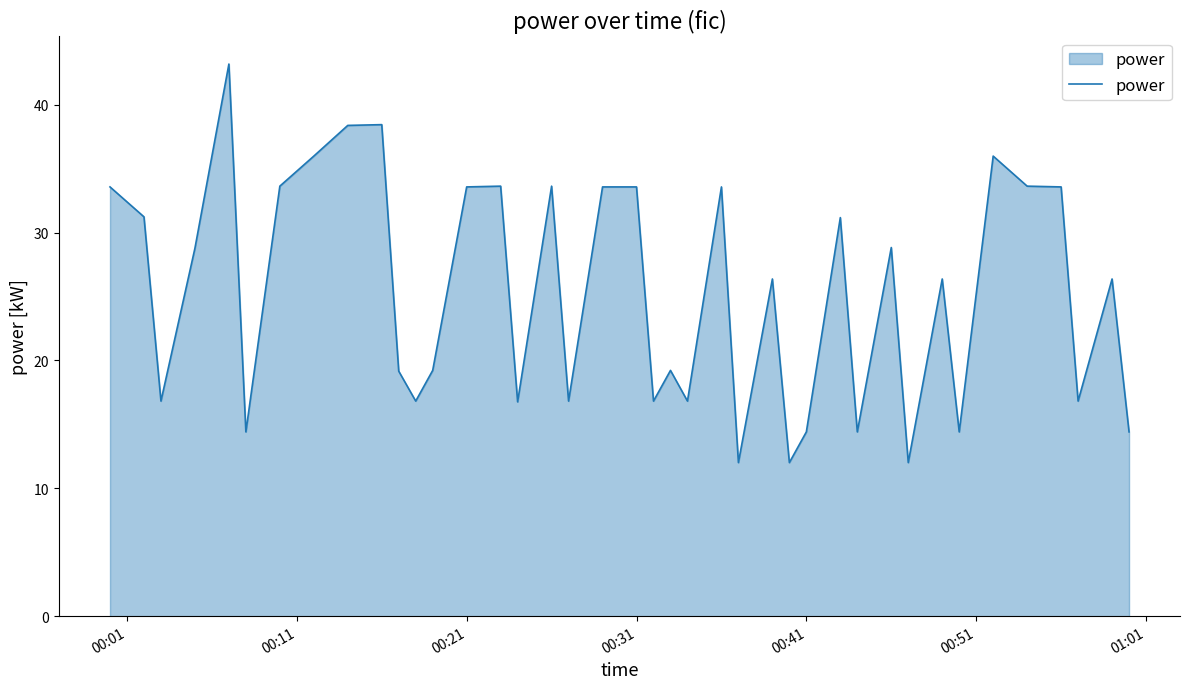

What is the minimum value shown in the chart?

12.0